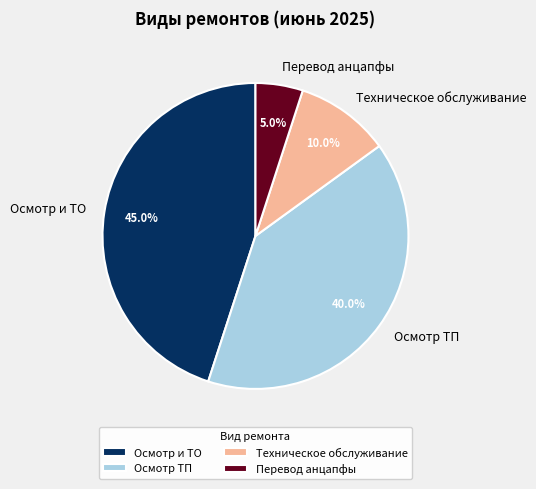

What is the largest slice in the pie chart?

Осмотр и ТО